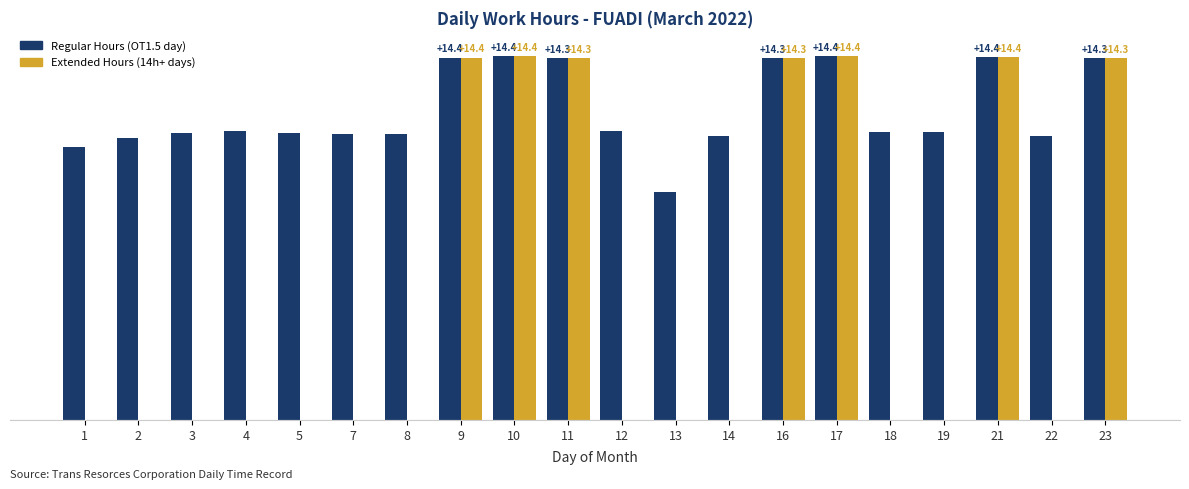

Is it true that Extended Hours (14h+ days) equals 5.7 at 7?

False